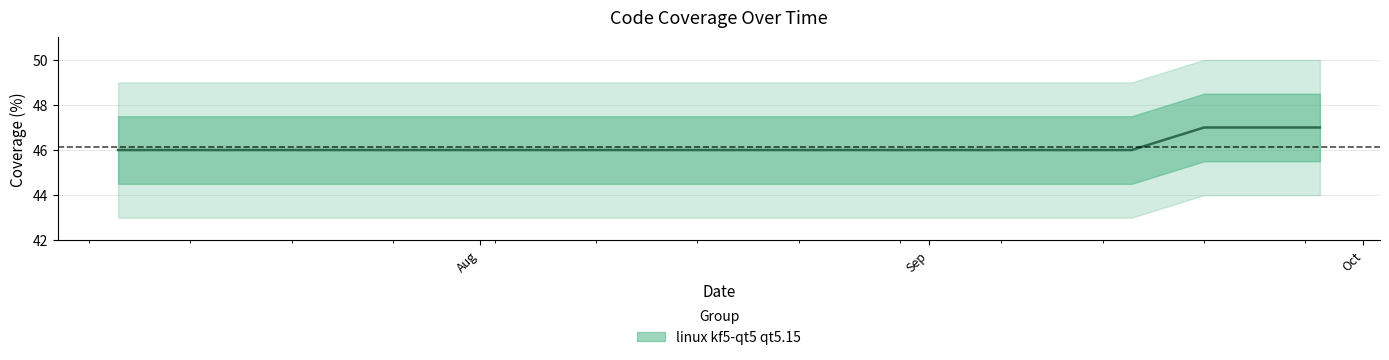

What position from the right is 2021-08-15?

17